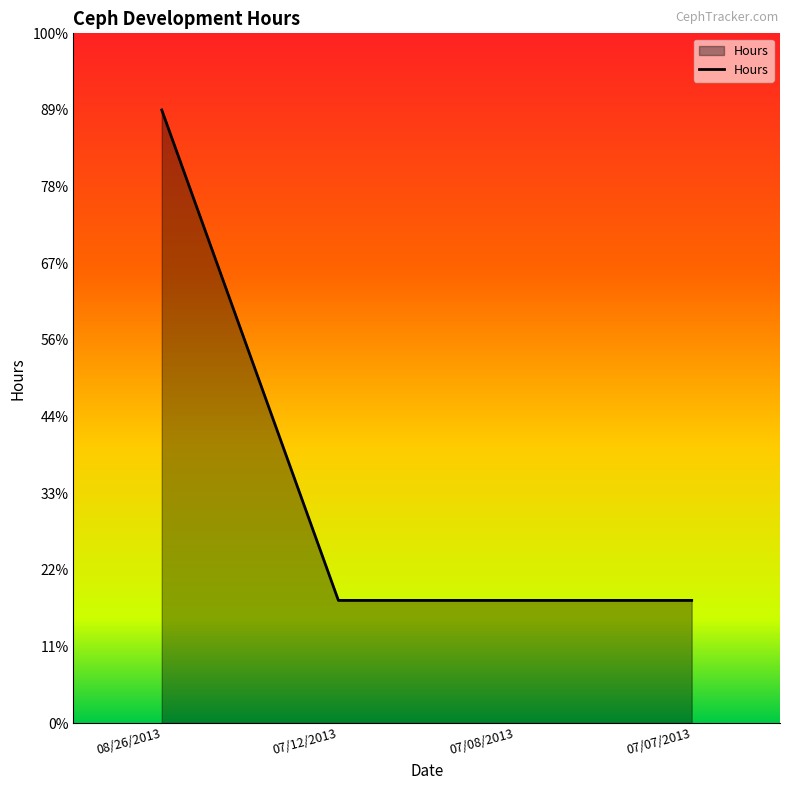

Which category has the highest value across all series?

08/26/2013